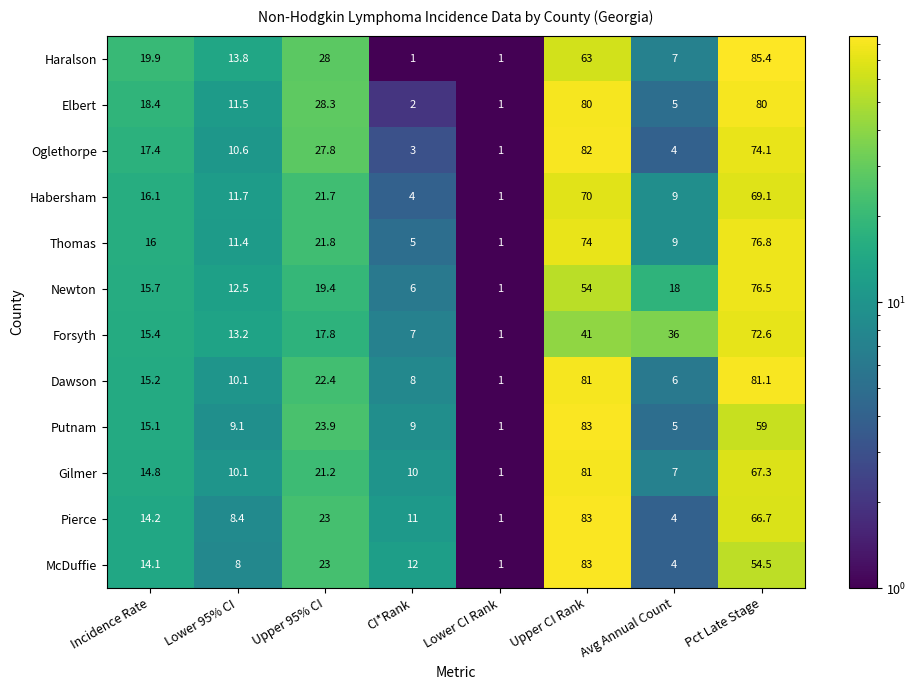

Rank the categories by Putnam value from lowest to highest.

Lower CI Rank, Avg Annual Count, CI*Rank, Lower 95% CI, Incidence Rate, Upper 95% CI, Pct Late Stage, Upper CI Rank